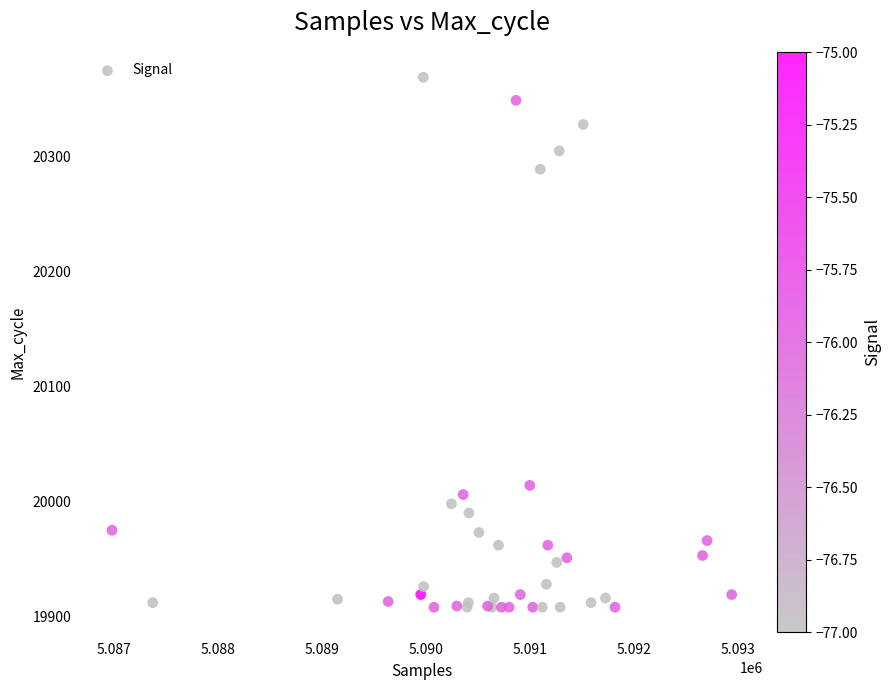

What Y value in the scatter plot is closest to 20138?

20014